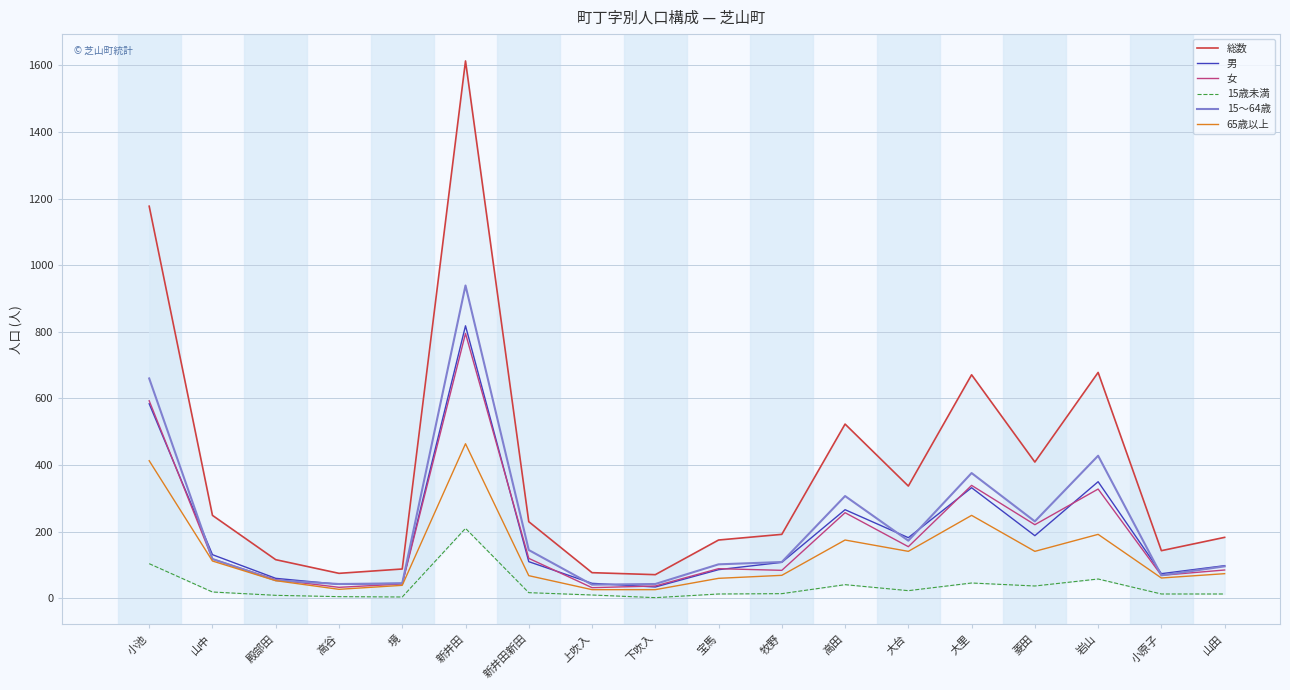

What position from the left is 境?

5